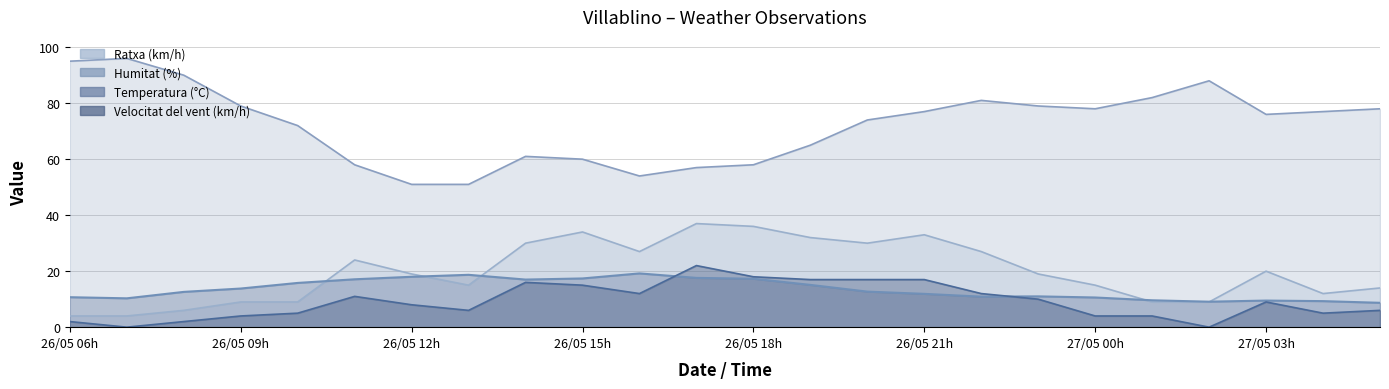

Does the chart display data point markers on the line(s)?

No